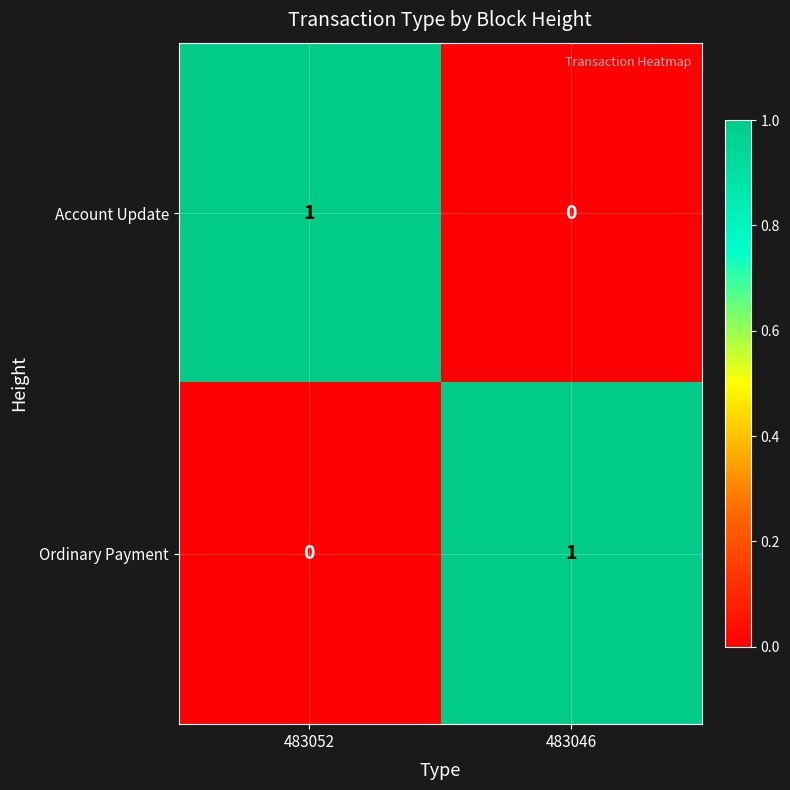

Rank the categories by Account Update value from lowest to highest.

483046, 483052